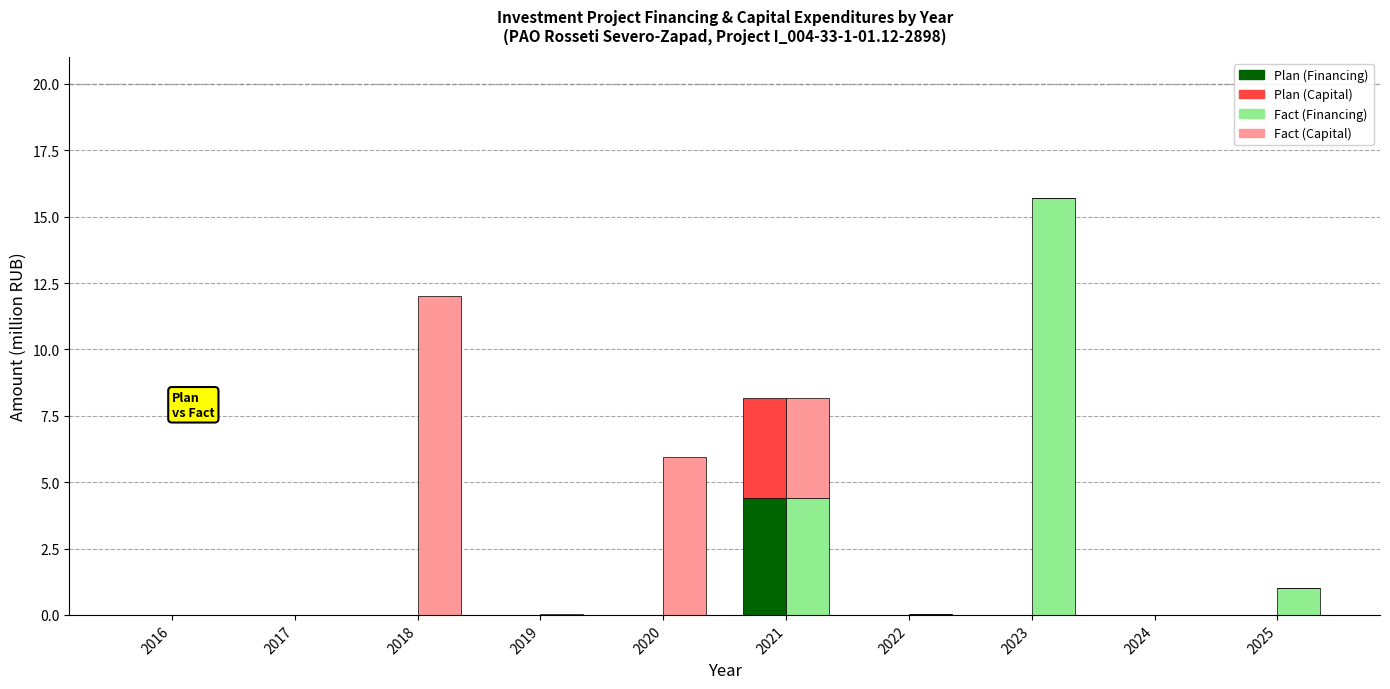

True or false: Plan (Capital) has a value of 0.0 at 2016.

True